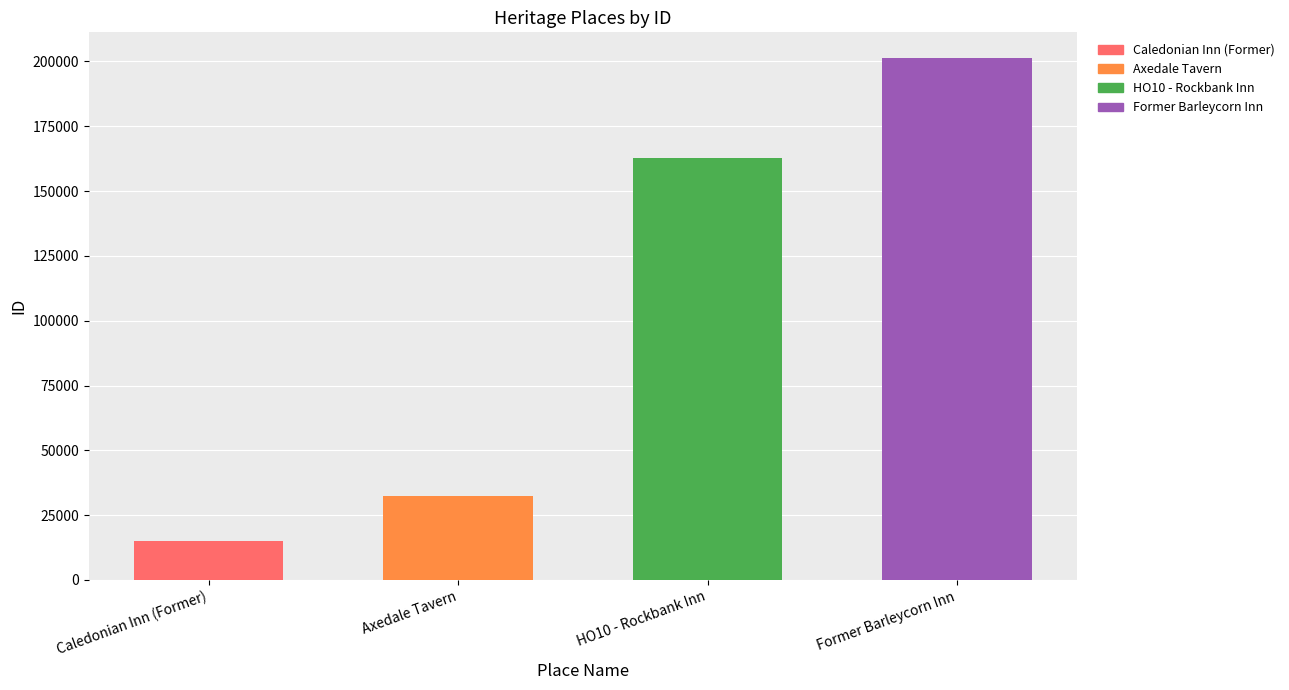

Between Caledonian Inn (Former) and Former Barleycorn Inn, which is larger?

Former Barleycorn Inn